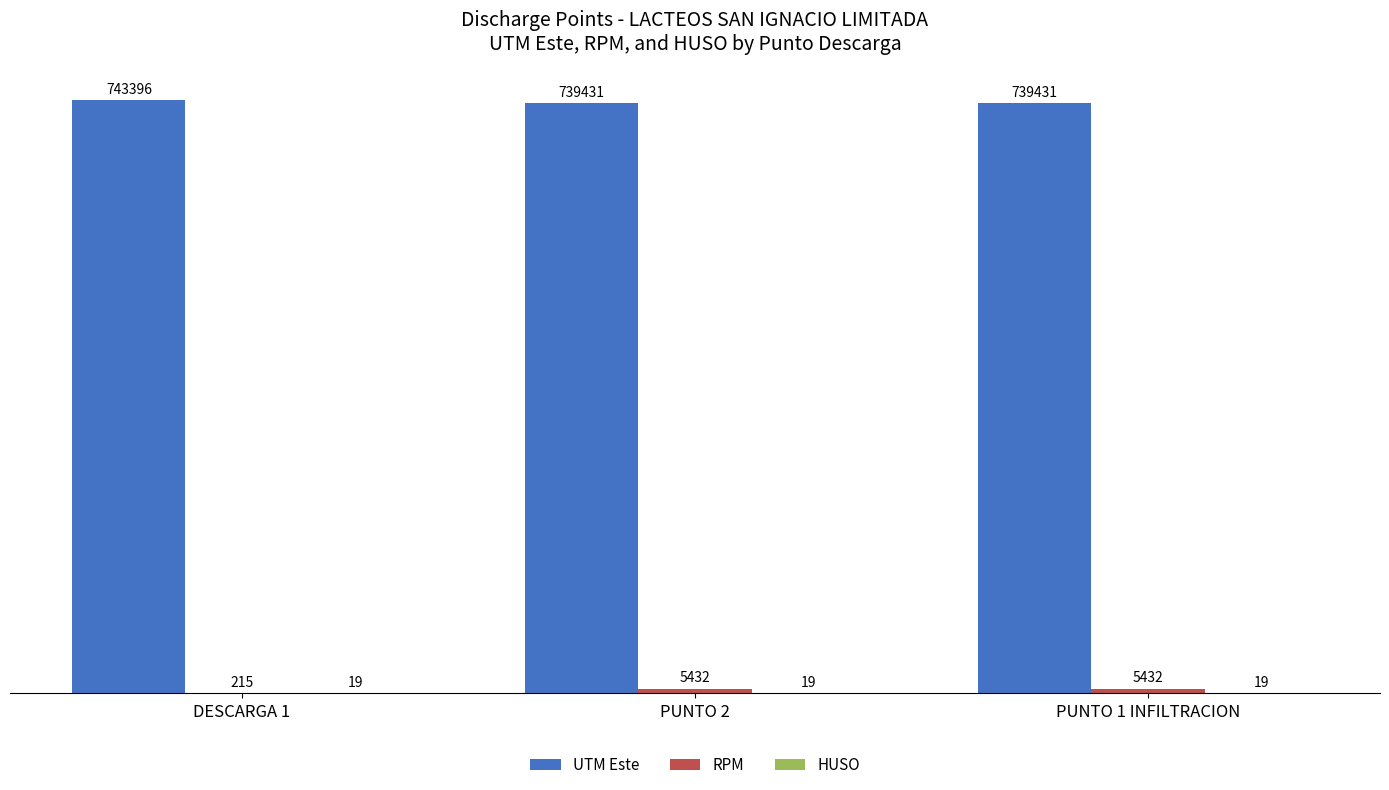

Which series has the largest total across all categories?

UTM Este